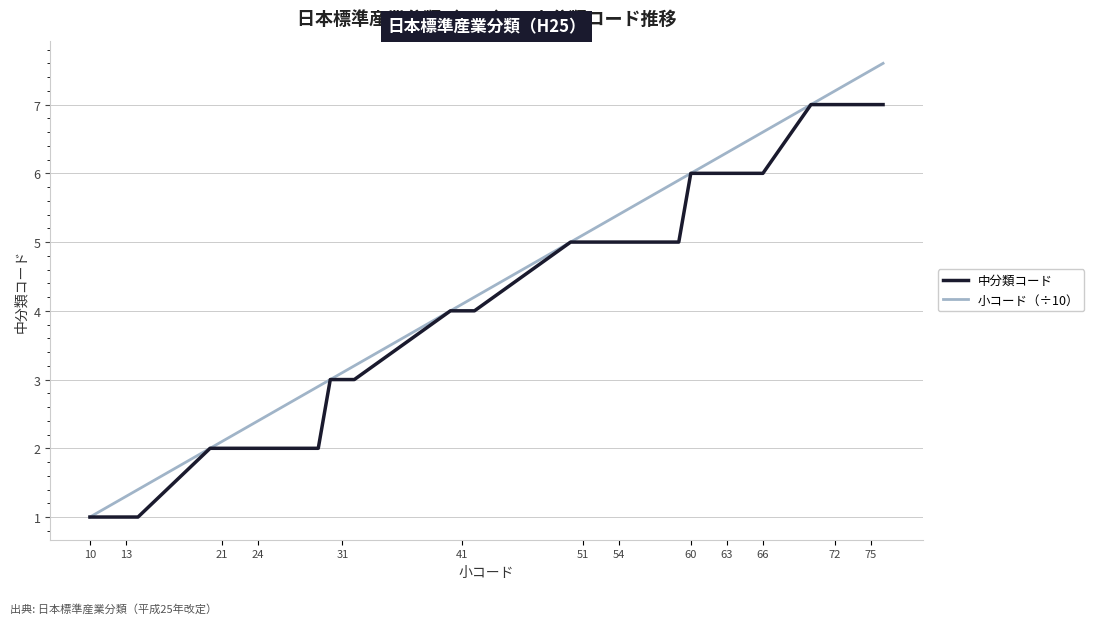

Rank the series by their maximum value, from lowest to highest.

中分類コード, 小コード（÷10）